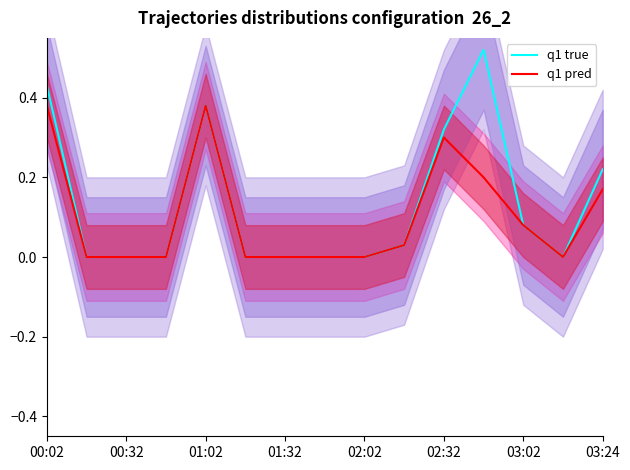

True or false: q1 pred has a value of 0.3 at 02:32.

True